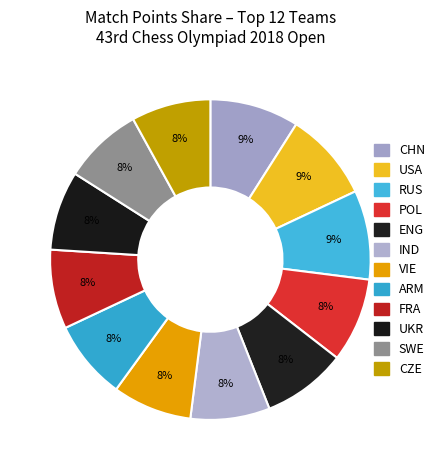

Rank the categories by value from highest to lowest.

CHN, USA, RUS, POL, ENG, IND, VIE, ARM, FRA, UKR, SWE, CZE